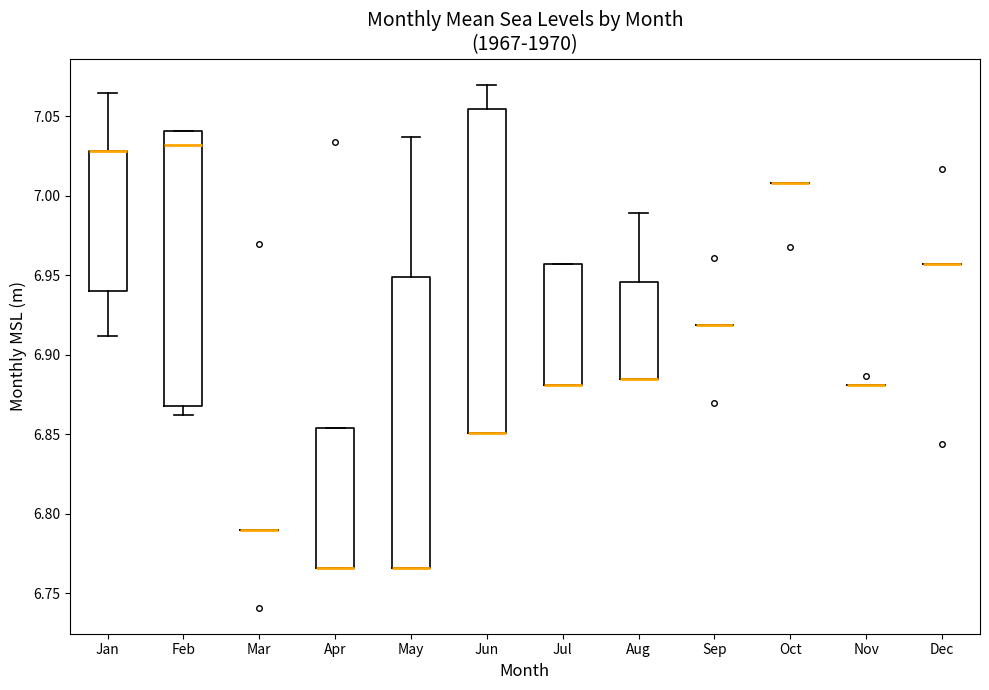

Reading left to right, transcribe this box plot: for each box, give where its median line is, the range the box spans, and where its two whiskers end, as read against the y-axis. The values are not printed on the chart, so give them approximately, as read against the axis.

Jan: median 7.030 (drawn on the box's upper edge), box 6.940 to 7.030, whiskers 6.910 to 7.065
Feb: median 7.030, box 6.870 to 7.040, whiskers 6.860 to 7.040
Mar: box collapsed to a line at 6.790, whiskers 6.790 to 6.790
Apr: median 6.765 (drawn on the box's lower edge), box 6.765 to 6.855, whiskers 6.765 to 6.855
May: median 6.765 (drawn on the box's lower edge), box 6.765 to 6.950, whiskers 6.765 to 7.035
Jun: median 6.850 (drawn on the box's lower edge), box 6.850 to 7.055, whiskers 6.850 to 7.070
Jul: median 6.880 (drawn on the box's lower edge), box 6.880 to 6.955, whiskers 6.880 to 6.955
Aug: median 6.885 (drawn on the box's lower edge), box 6.885 to 6.945, whiskers 6.885 to 6.990
Sep: box collapsed to a line at 6.920, whiskers 6.920 to 6.920
Oct: box collapsed to a line at 7.010, whiskers 7.010 to 7.010
Nov: box collapsed to a line at 6.880, whiskers 6.880 to 6.880
Dec: box collapsed to a line at 6.955, whiskers 6.955 to 6.955